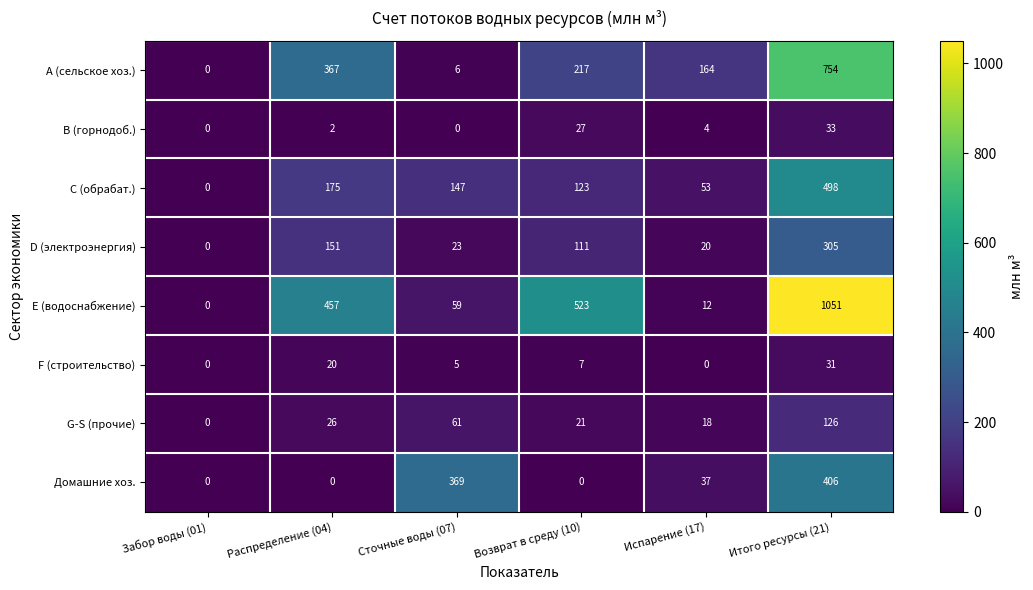

Which category has the highest value in the Домашние хоз. series?

Итого ресурсы (21)